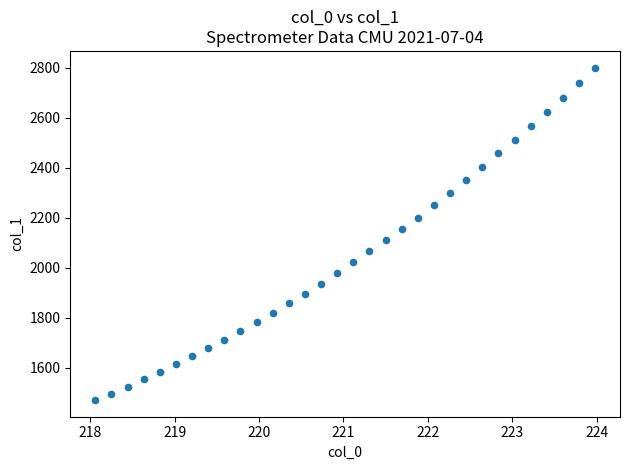

What is the range of Y values (max minus min)?

1330.4